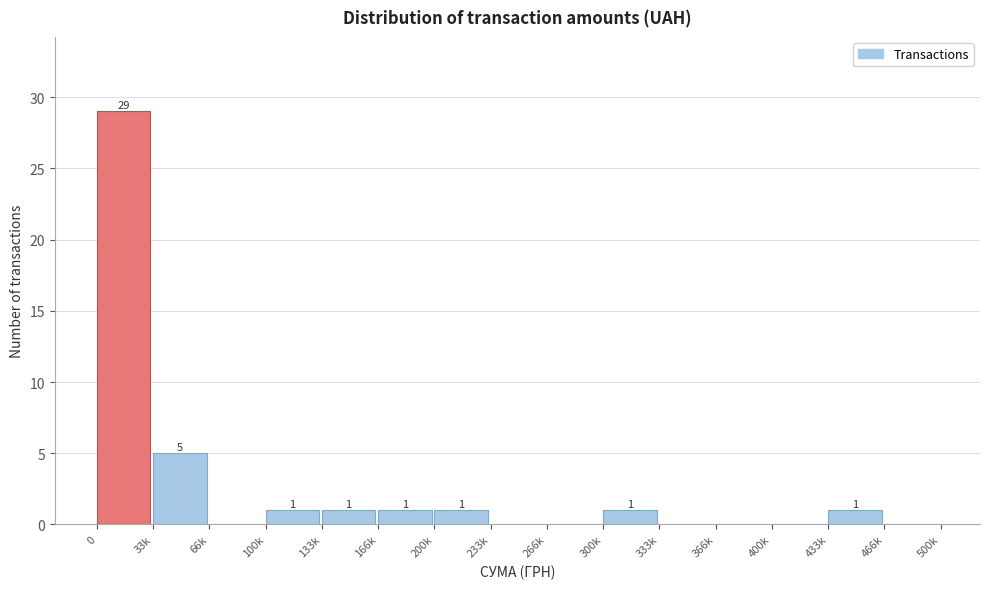

Reading right to left, extract all data points from this chart.

466k=0	433k=1	400k=0	366k=0	333k=0	300k=1	266k=0	233k=0	200k=1	166k=1	133k=1	100k=1	66k=0	33k=5	0=29